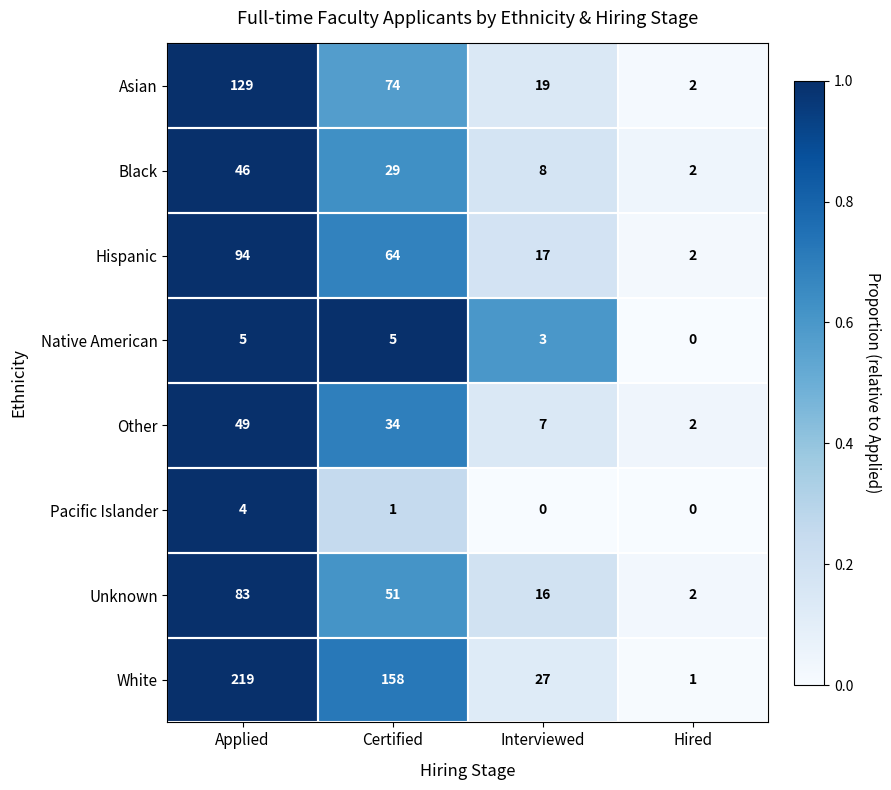

At which label does Pacific Islander reach its peak?

Applied